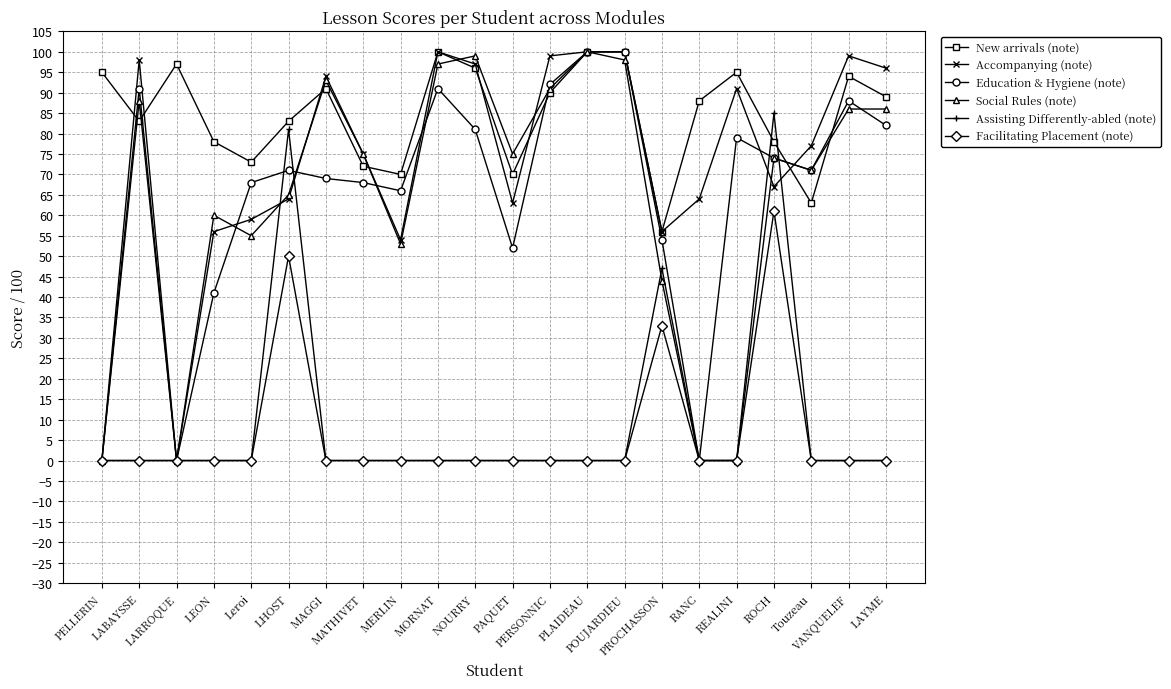

What is the minimum value for New arrivals (note)?

56